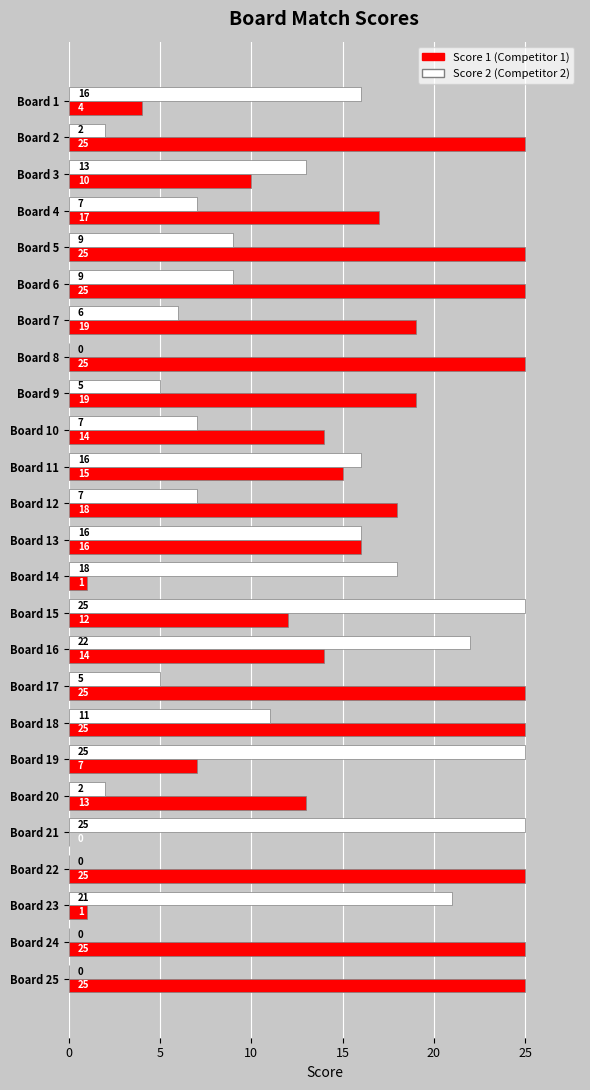

What are all the series names shown in the legend?

Score 1 (Competitor 1), Score 2 (Competitor 2)